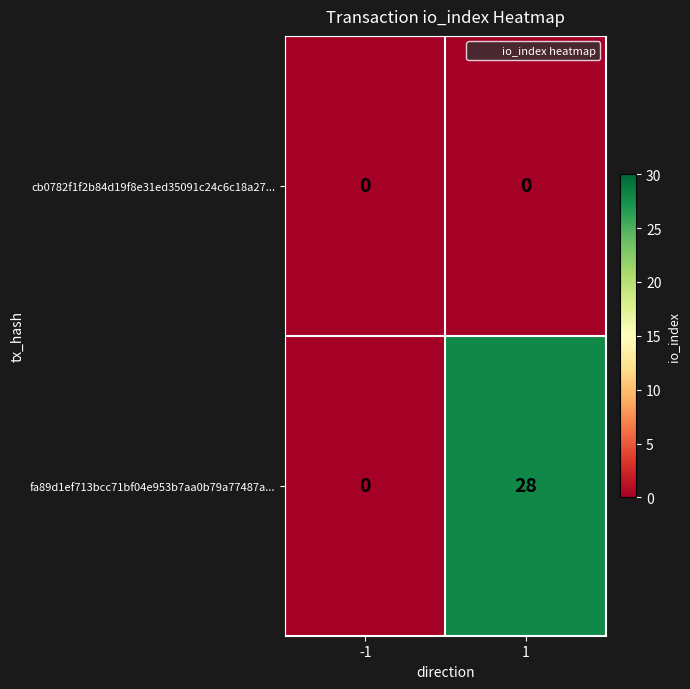

Reading right to left, extract all data points from this chart.

cb0782f1f2b84d19f8e31ed35091c24c6c18a27...: 1=0	-1=0
fa89d1ef713bcc71bf04e953b7aa0b79a77487a...: 1=28	-1=0